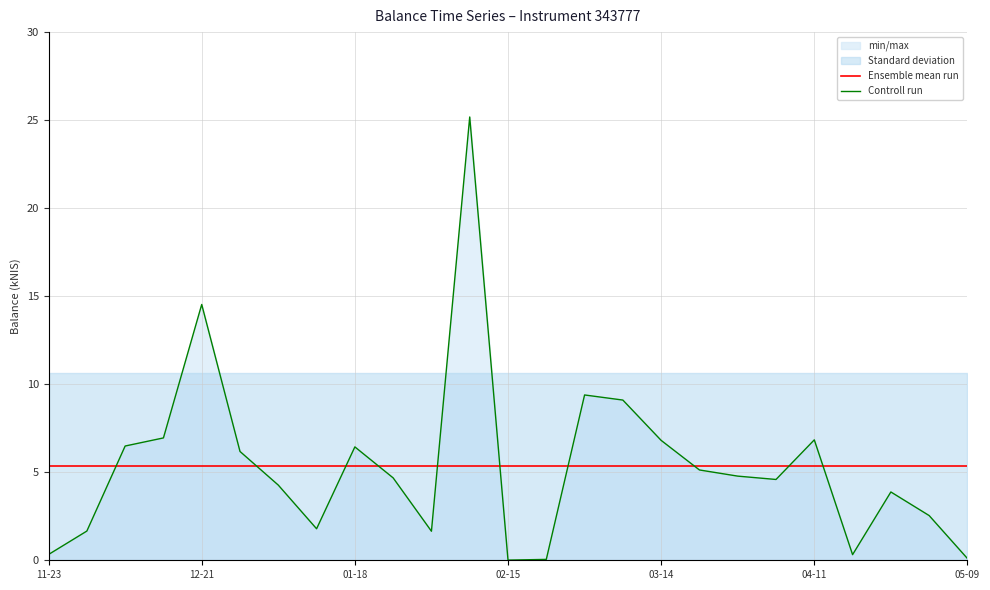

What is the value of the Ensemble mean run point at the 10th from the left?

5.3